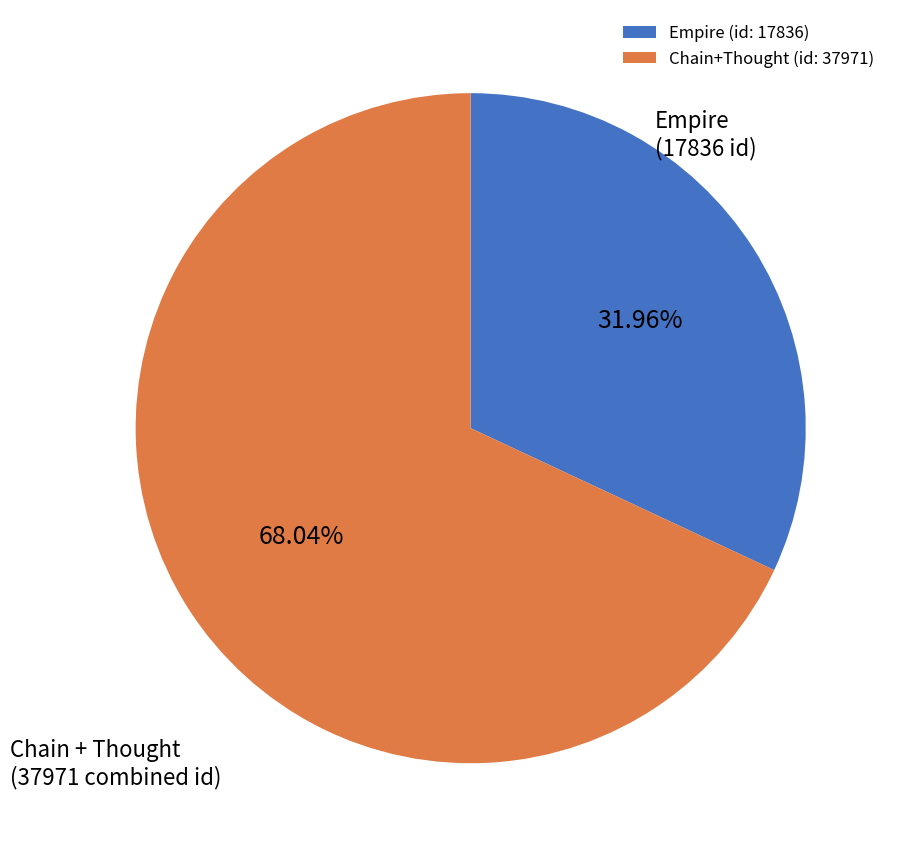

Which category has the biggest portion of the pie?

Chain+Thought (id: 37971)